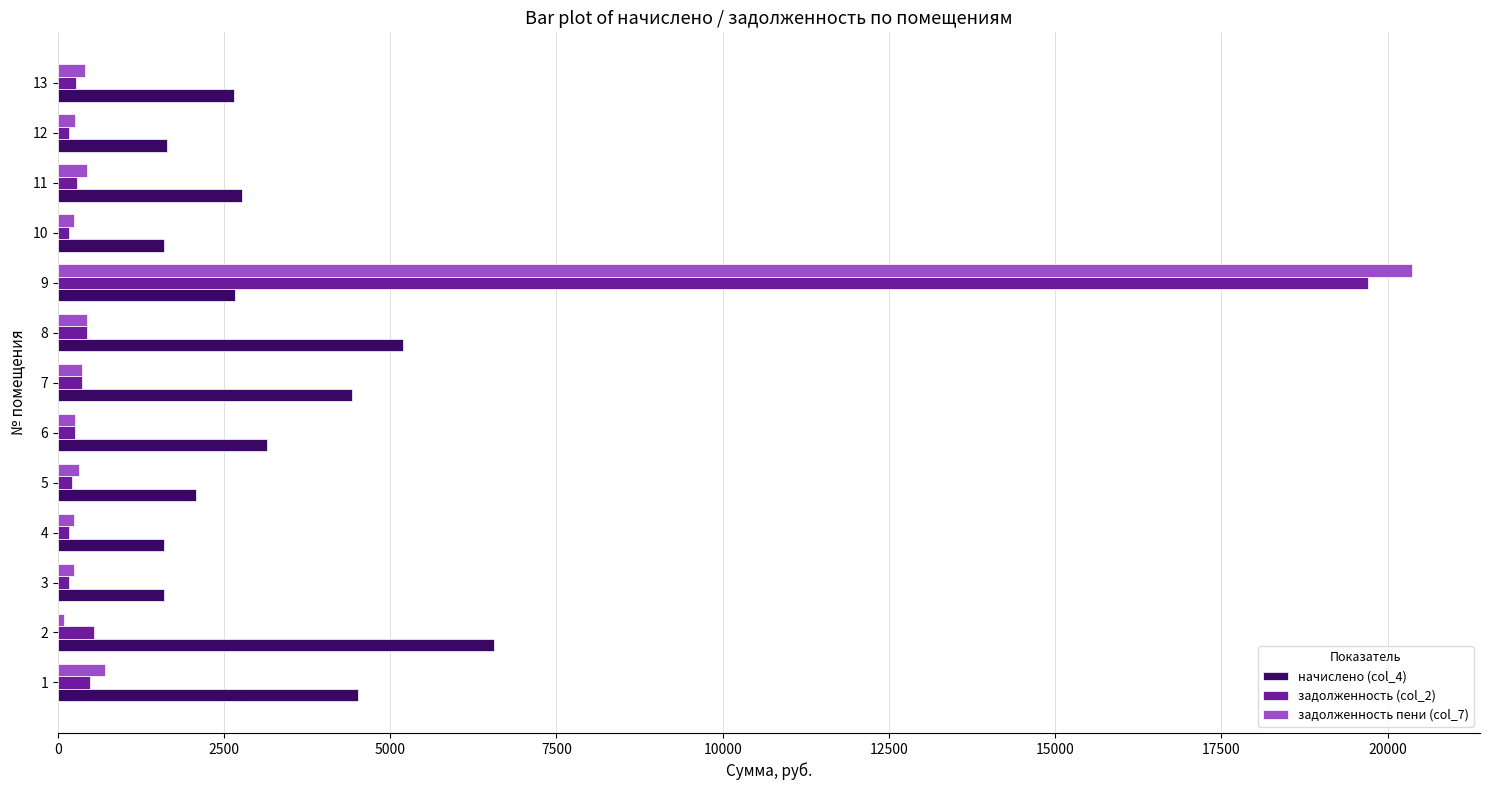

How many categories are shown in the chart?

13